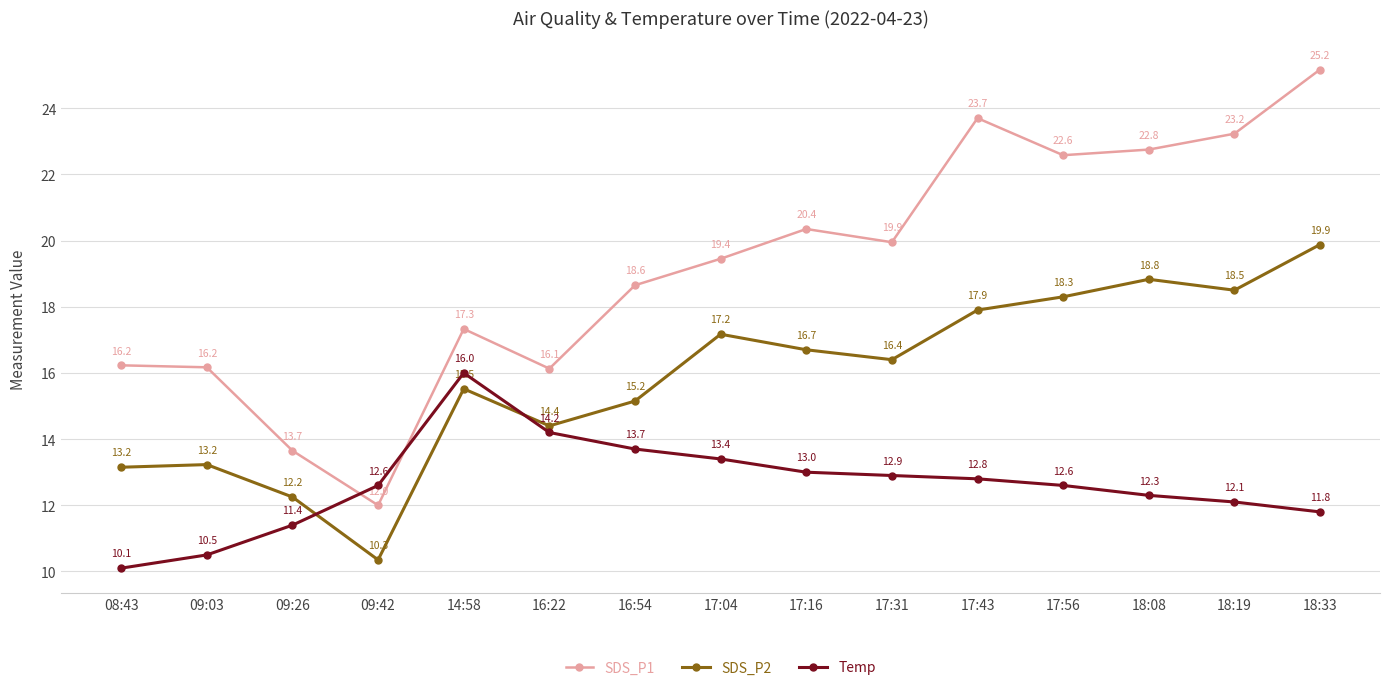

Is this an area chart (filled region under the line)?

No